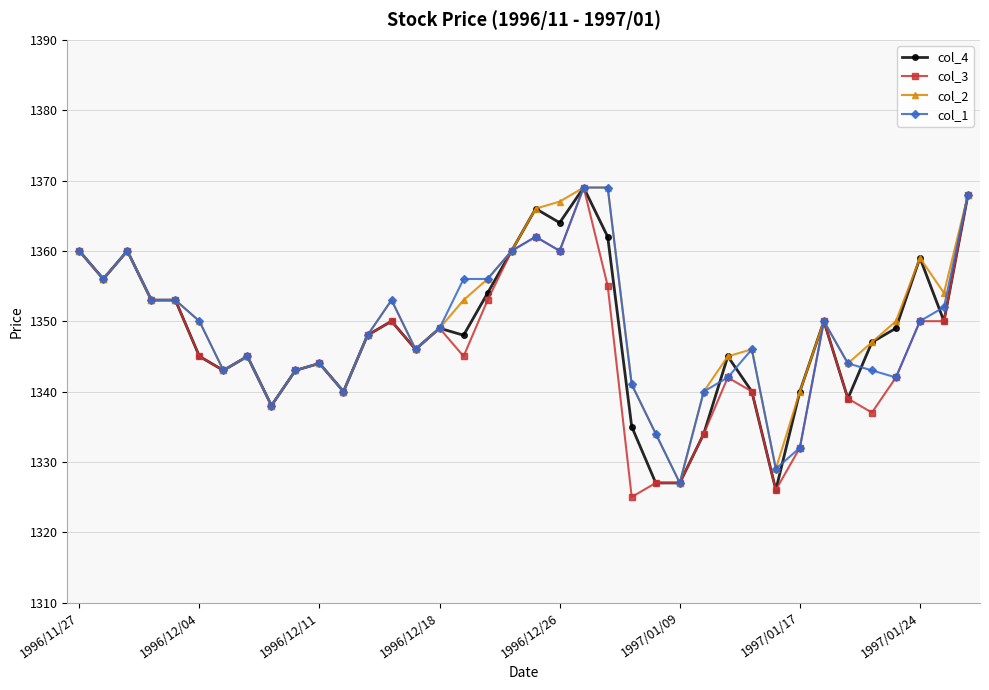

What is the value of the col_2 point at the 36th from the left?

1359